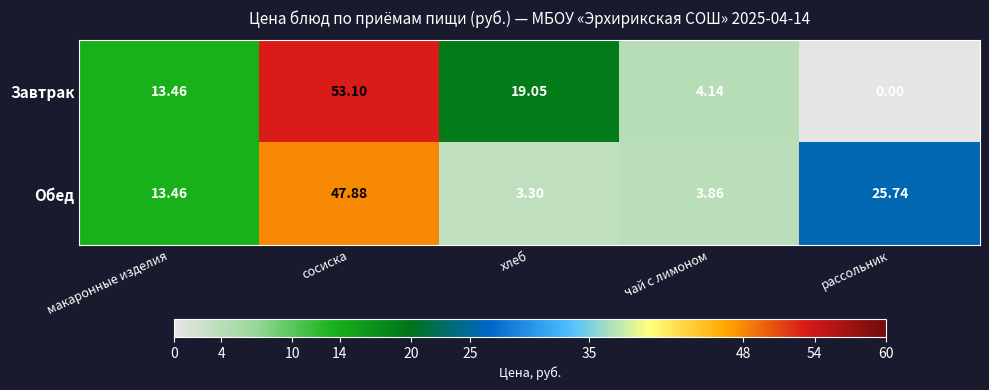

How many distinct data groups are displayed?

2